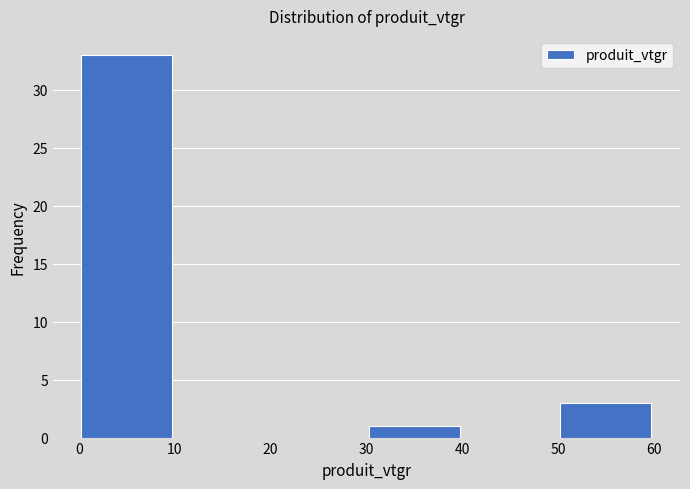

What is the height of the bar covering 30 to 40 on the x-axis? The values are not printed on the chart, so give them approximately, as read against the axis.

1